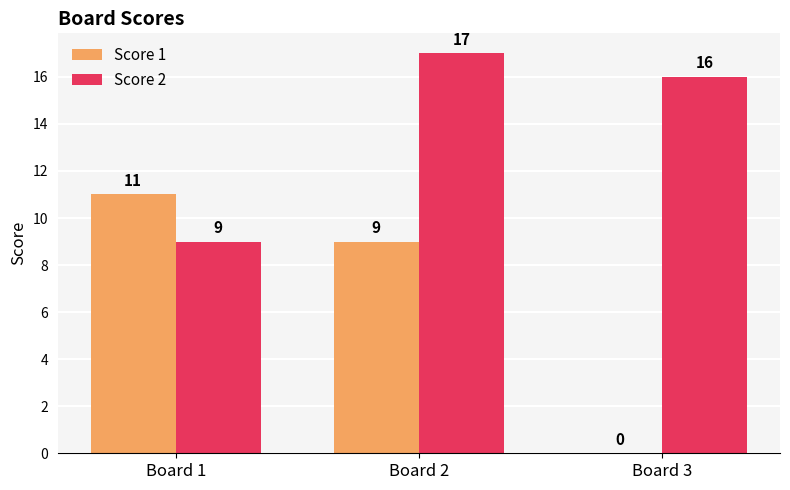

What is the total value across all series at Board 3?

16